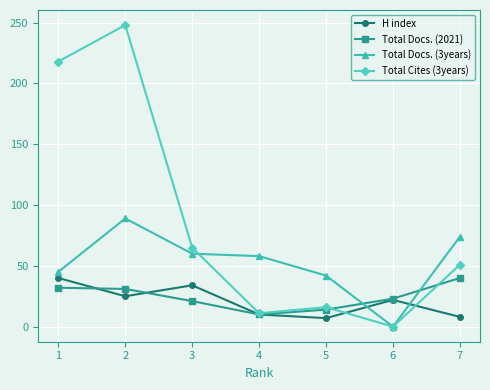

The Total Docs. (2021) series shows 10 at 4. True or false?

True